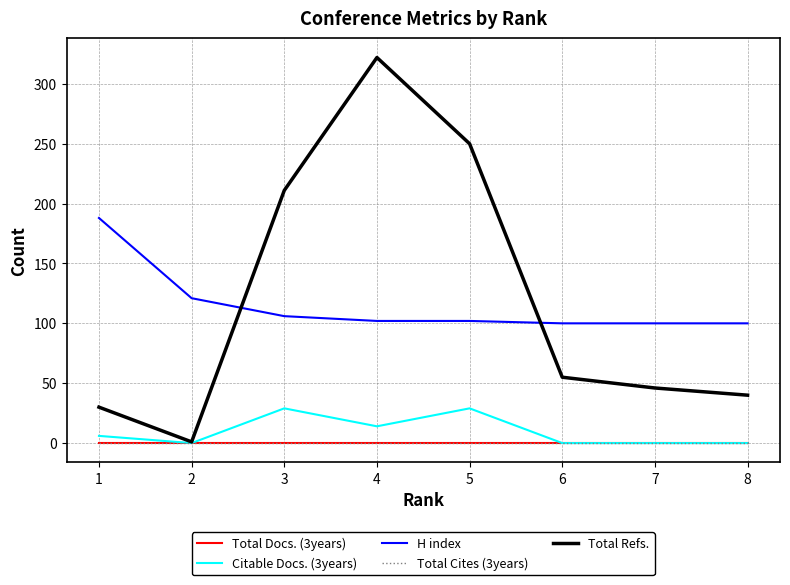

Is this an area chart (filled region under the line)?

No